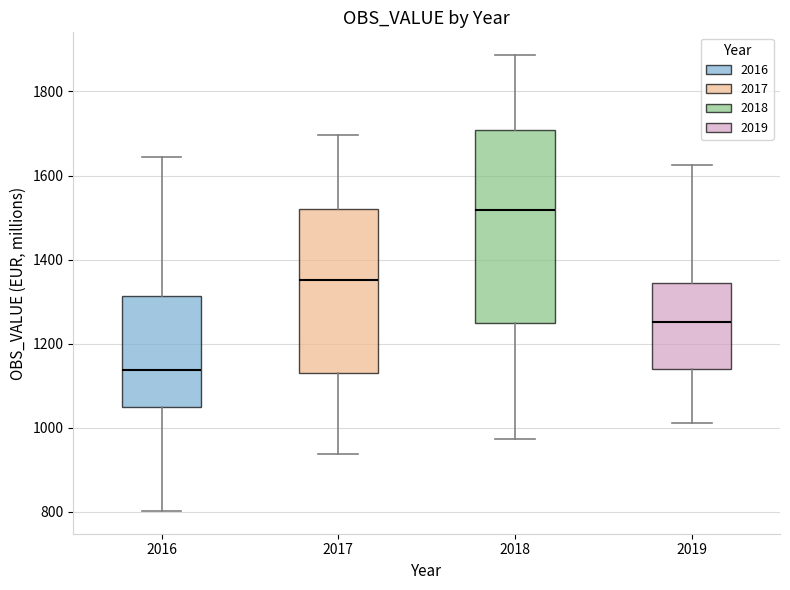

Where is the upper edge of the box at x = 2016 on the y-axis? The values are not printed on the chart, so give them approximately, as read against the axis.

1320